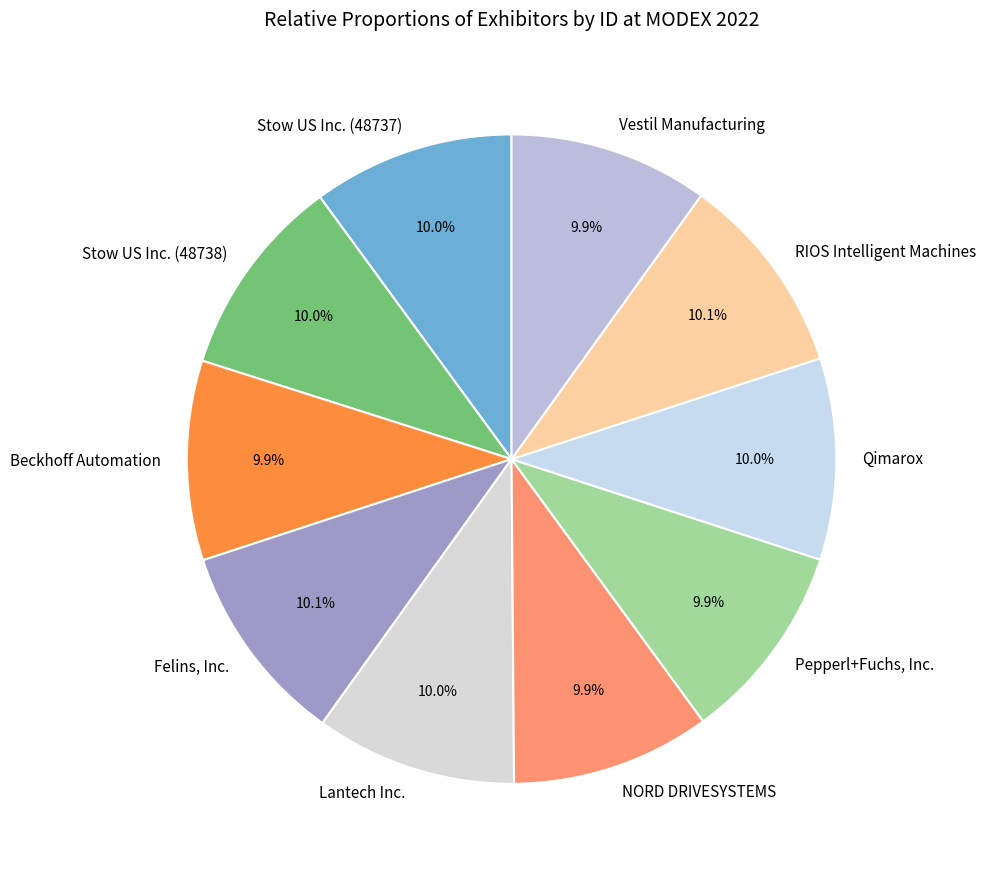

To the nearest percent, what is the combined percentage of Lantech Inc. and Vestil Manufacturing?

20%